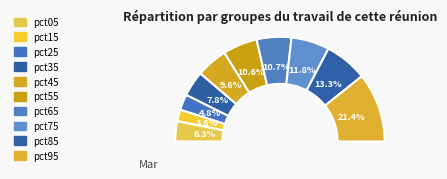

Does pct45 account for over 50% of the chart?

No